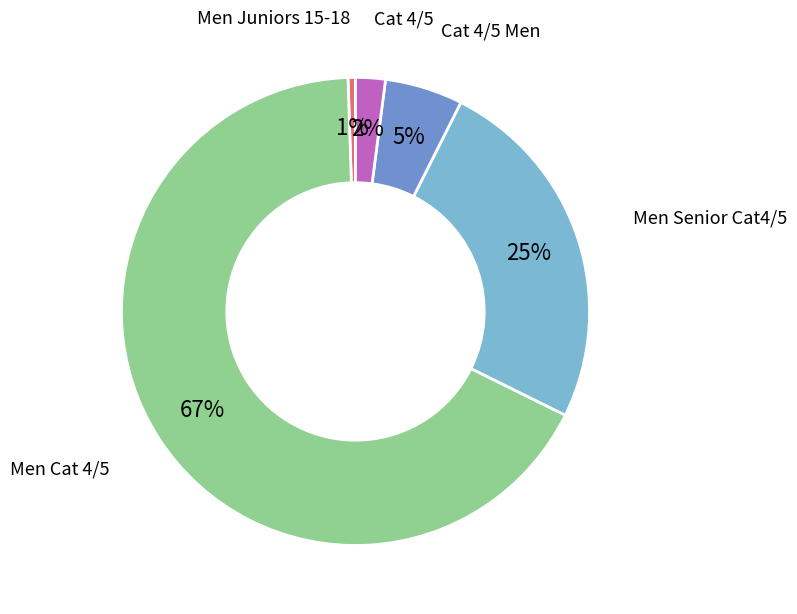

To the nearest percent, what is the average slice percentage?

20%